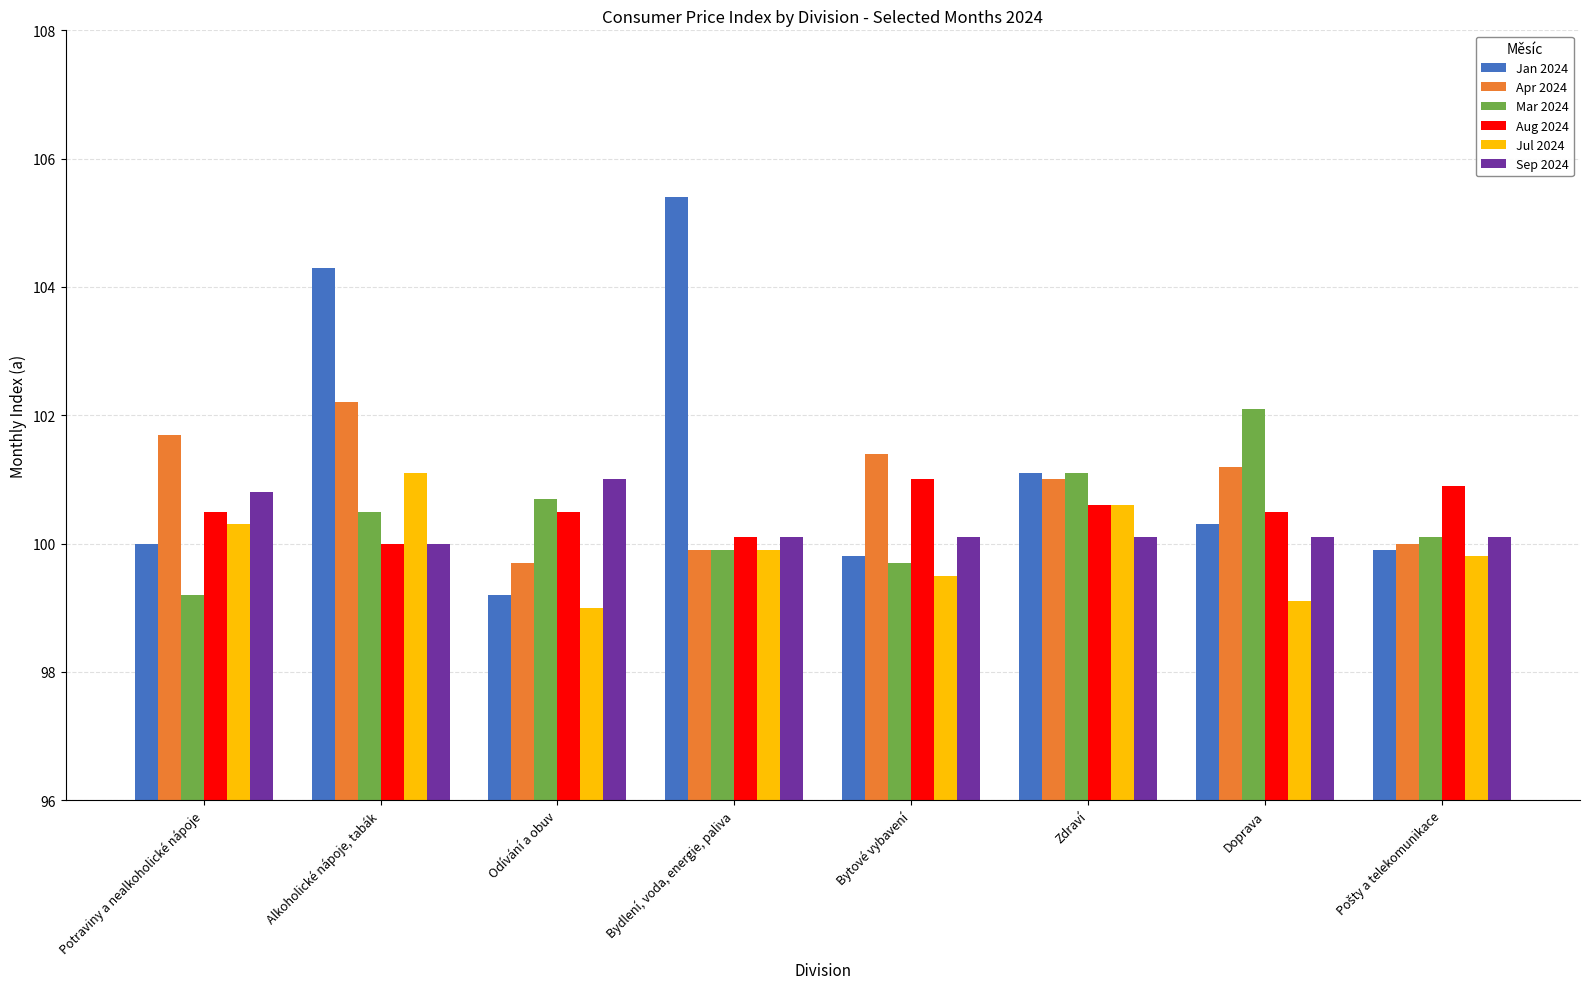

At which category does the chart reach its peak across all series?

Bydlení, voda, energie, paliva